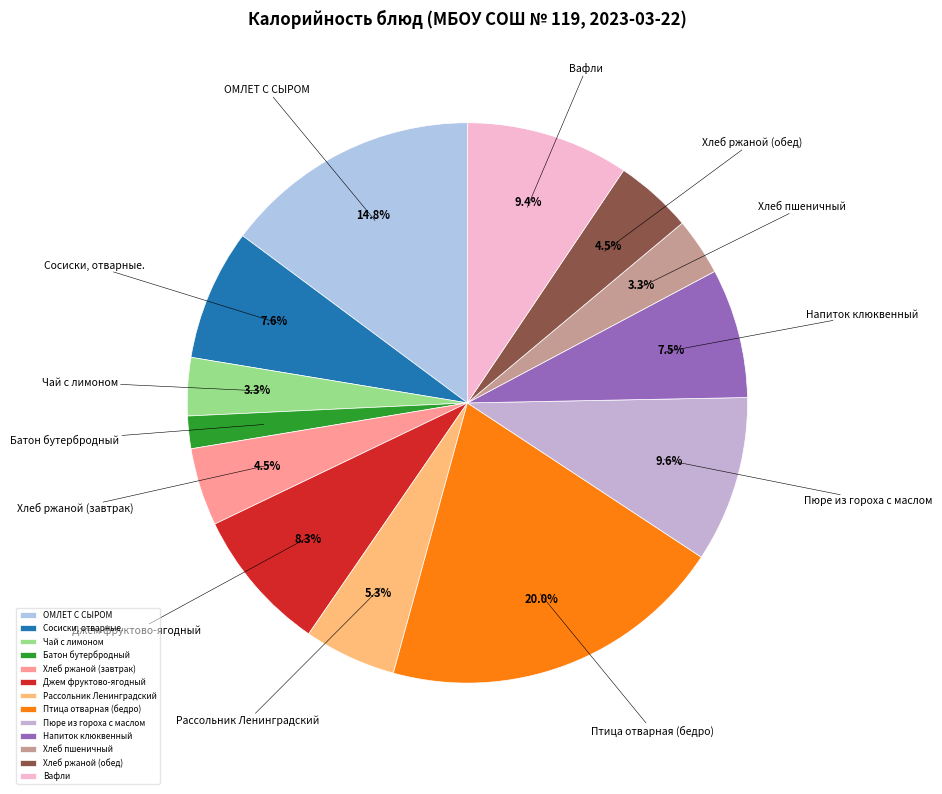

How many segments does this pie chart have?

13